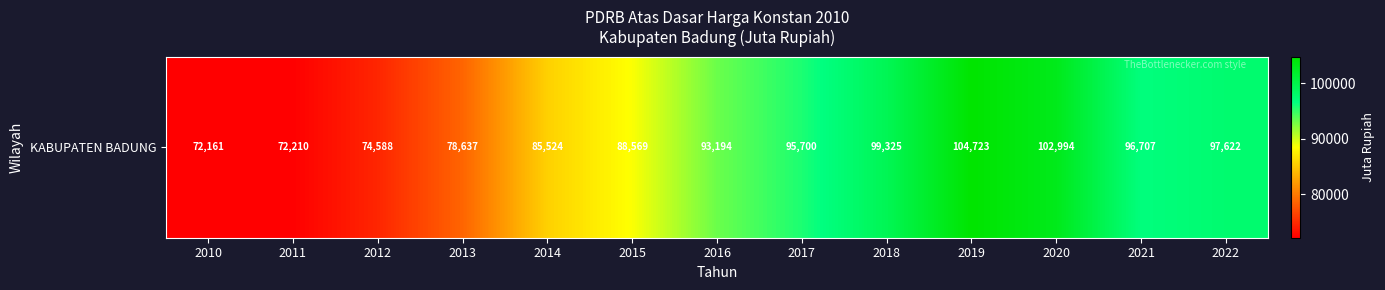

What is the difference between the maximum and minimum values?

32561.9